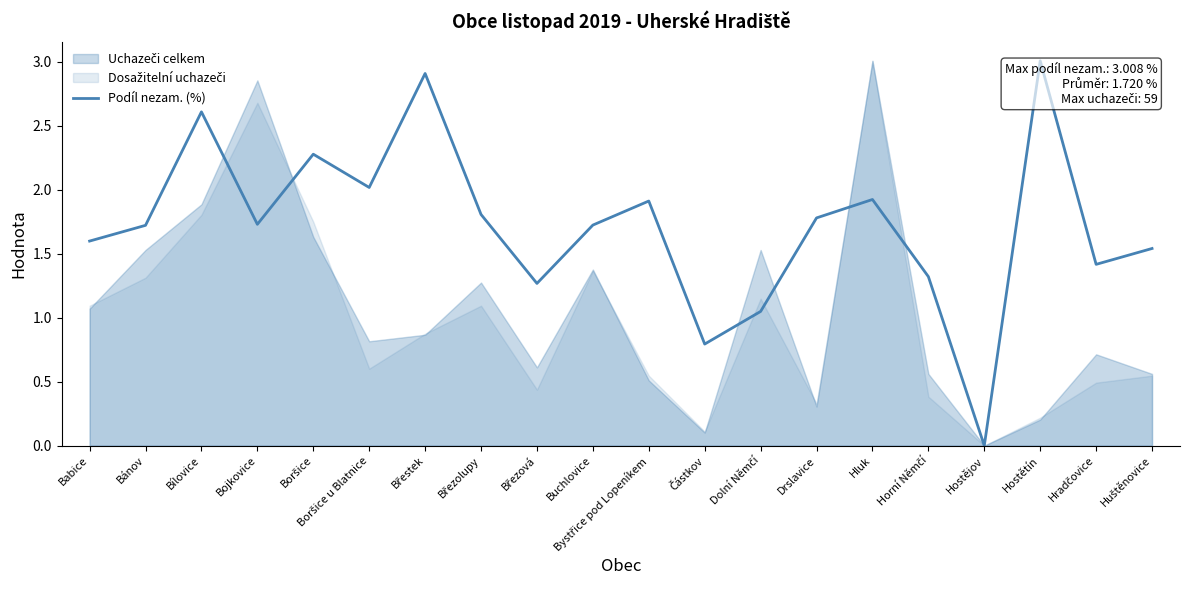

What position from the left is Boršice u Blatnice?

6